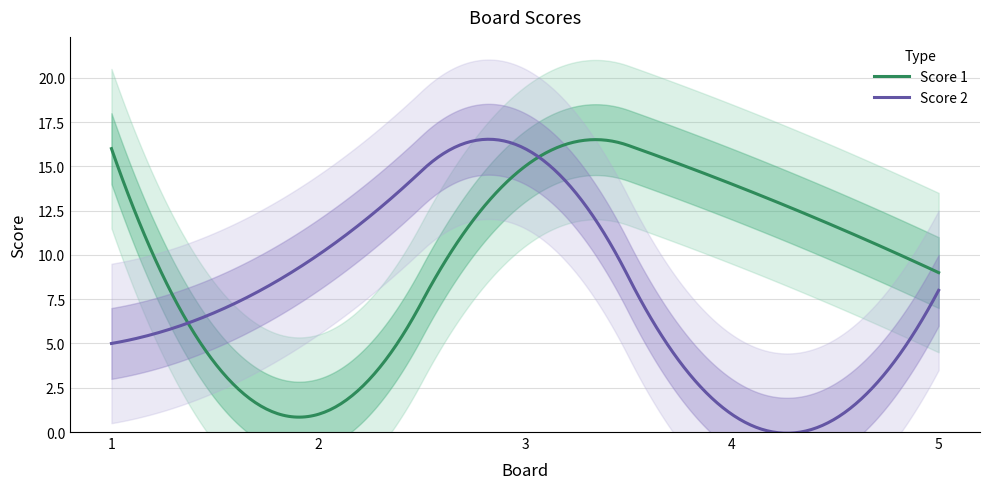

True or false: Score 1 and Score 2 cross at least once.

True